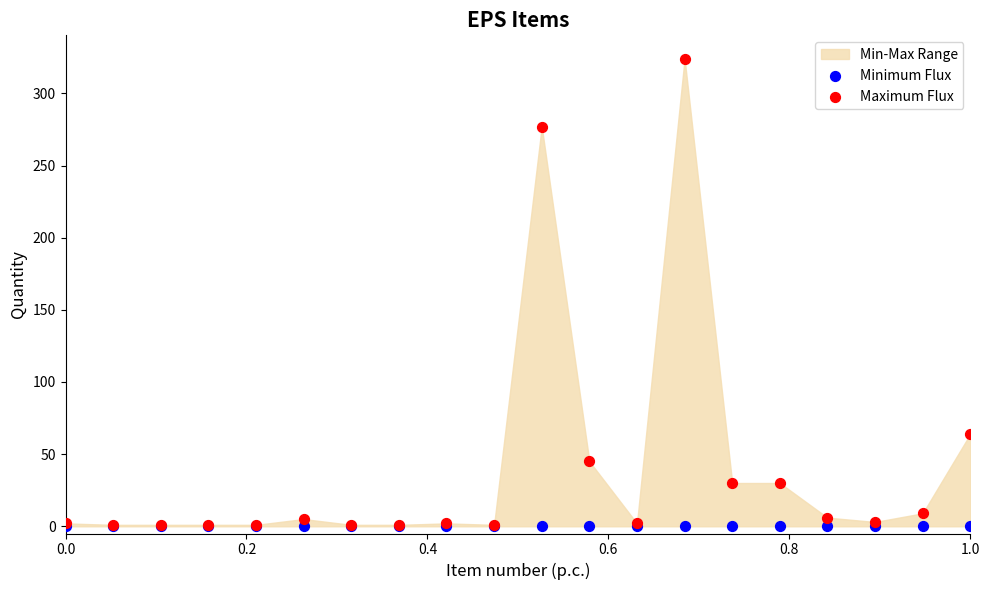

Across all series, what Y value is closest to 162?

64